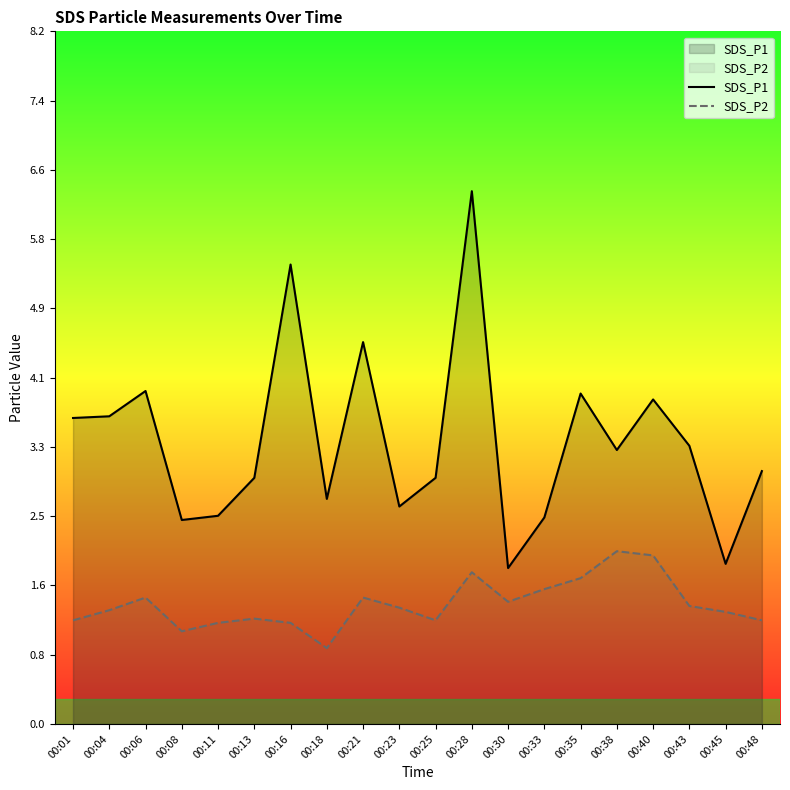

Reading right to left, what are all the values shown in this chart?

SDS_P1: 3.0	1.9	3.3	3.9	3.2	3.9	2.5	1.9	6.3	2.9	2.6	4.5	2.7	5.5	2.9	2.5	2.4	4.0	3.6	3.6
SDS_P2: 1.2	1.3	1.4	2.0	2.0	1.7	1.6	1.4	1.8	1.2	1.4	1.5	0.9	1.2	1.2	1.2	1.1	1.5	1.4	1.2